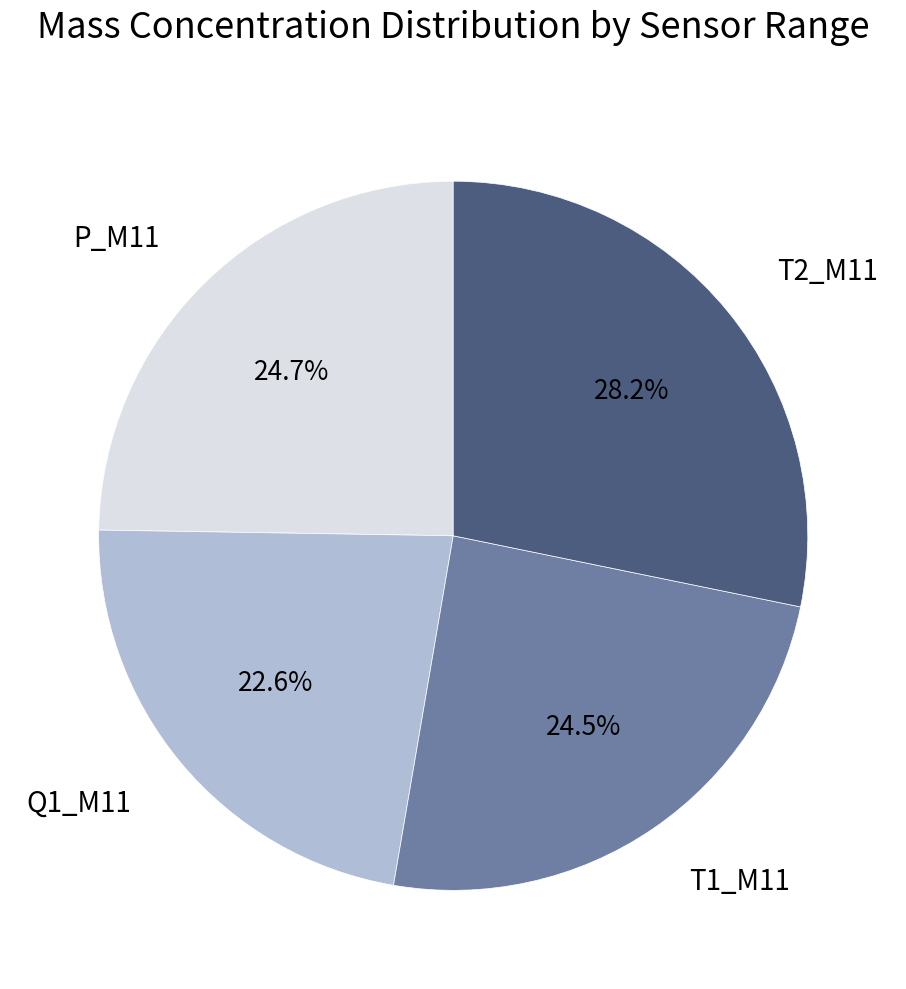

How many segments does this pie chart have?

4